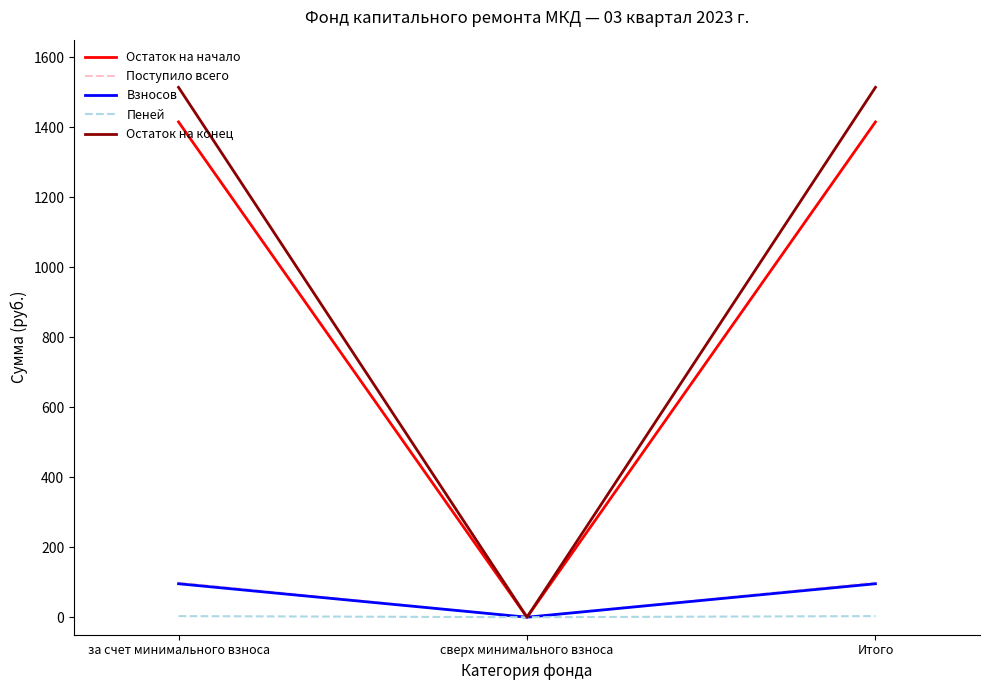

Is it true that Взносов equals 43.6 at Итого?

False